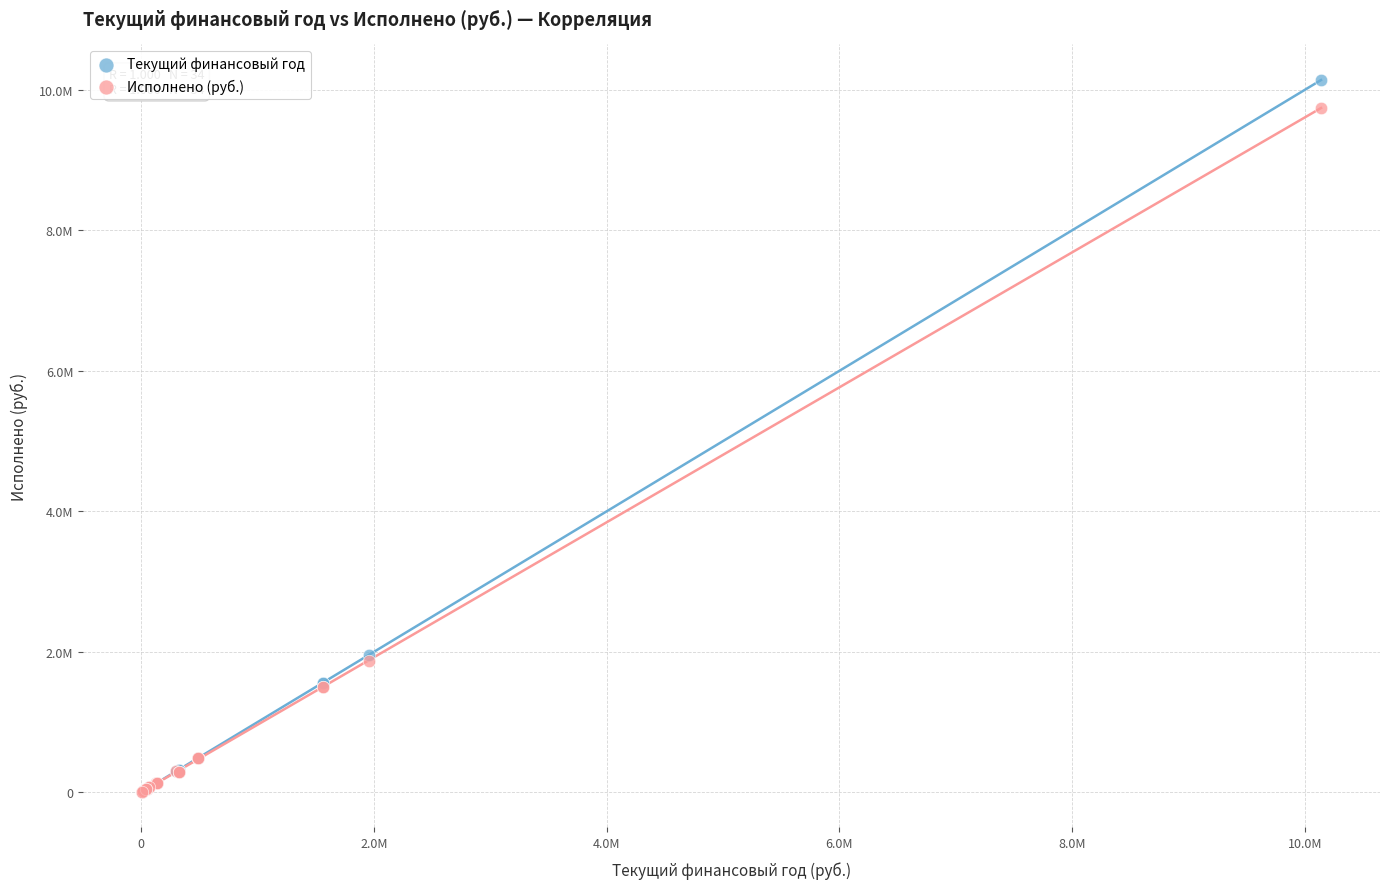

Which series reaches the maximum Y coordinate?

Текущий финансовый год